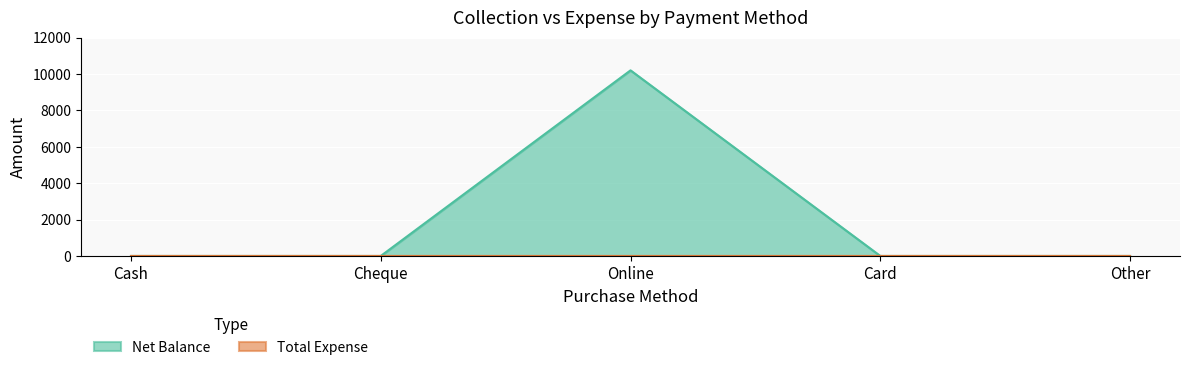

Is it true that the value at Online is 14920?

False